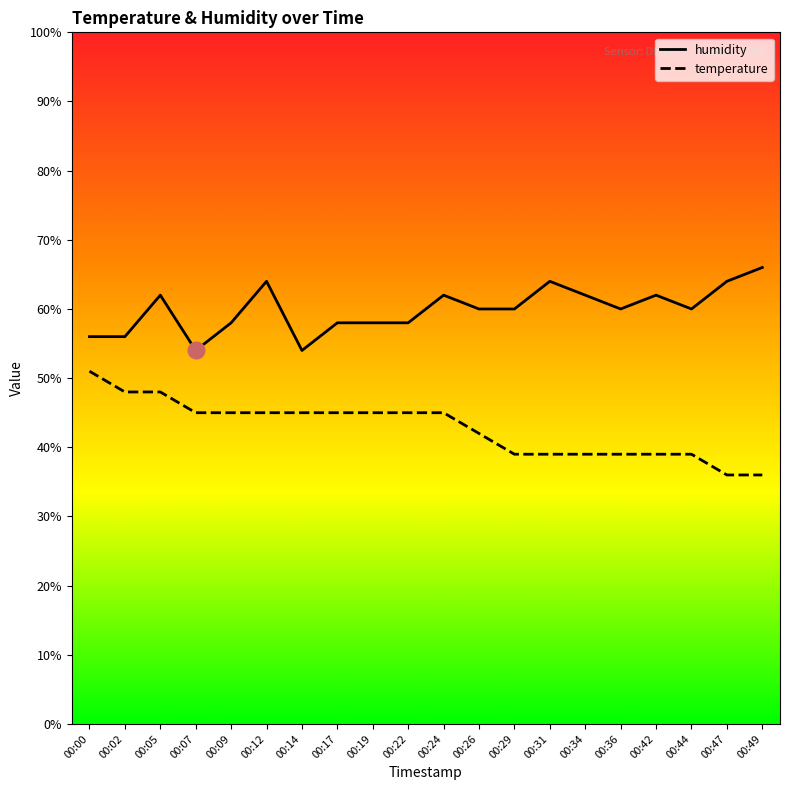

What is the difference between the highest and lowest values at 00:19?

13.0